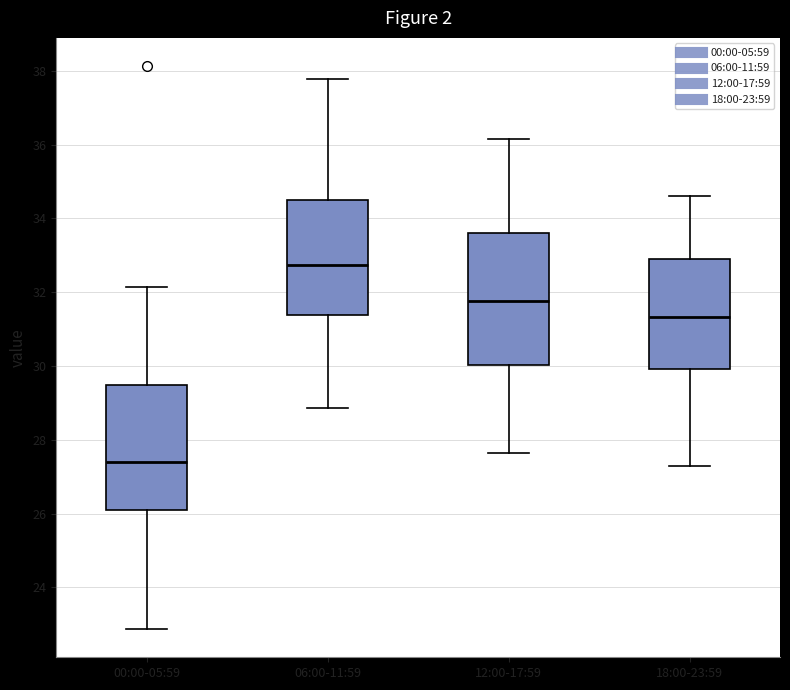

Reading left to right, read every box against the y-axis: the position of its median line, the range the box covers, and the ends of its whiskers. The values are not printed on the chart, so give them approximately, as read against the axis.

00:00-05:59: median 27.4, box 26.2 to 29.4, whiskers 22.8 to 32.2
06:00-11:59: median 32.8, box 31.4 to 34.6, whiskers 28.8 to 37.8
12:00-17:59: median 31.8, box 30.0 to 33.6, whiskers 27.6 to 36.2
18:00-23:59: median 31.4, box 30.0 to 33.0, whiskers 27.4 to 34.6